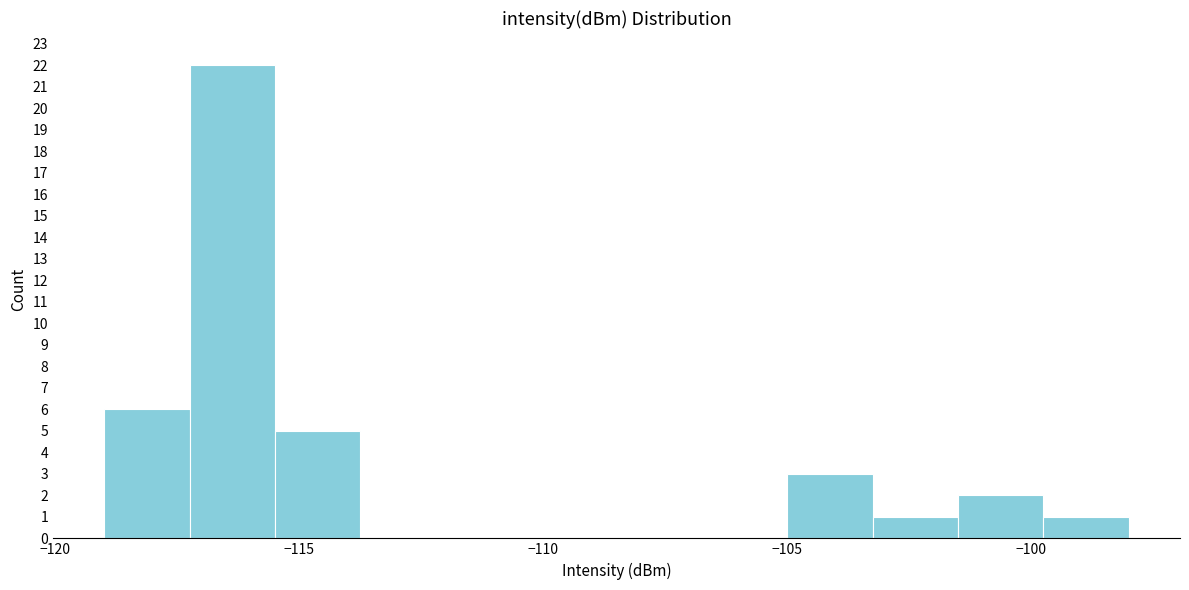

Read against the x-axis, roughly where is the centre of the tallest bar?

-116.5